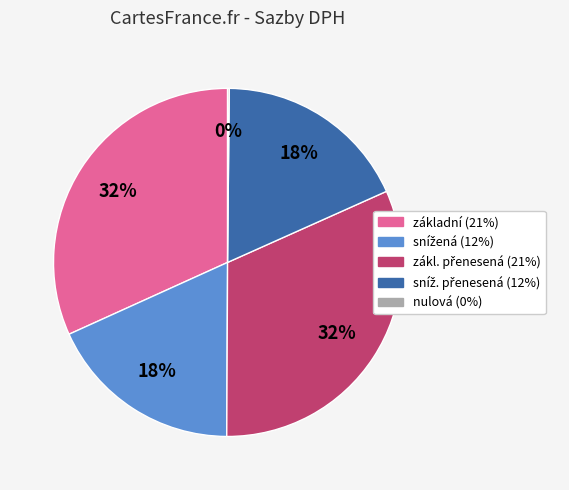

Is it true that základní (21%) is 32% of the pie?

True